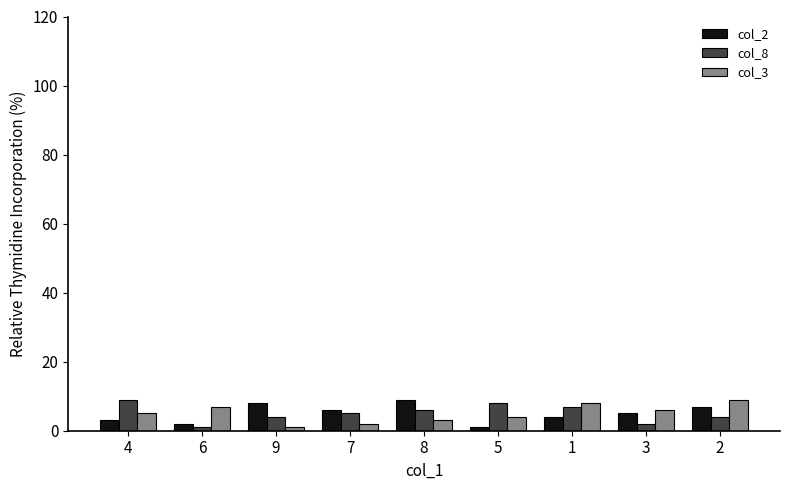

True or false: col_3 has a value of 8 at 1.

True